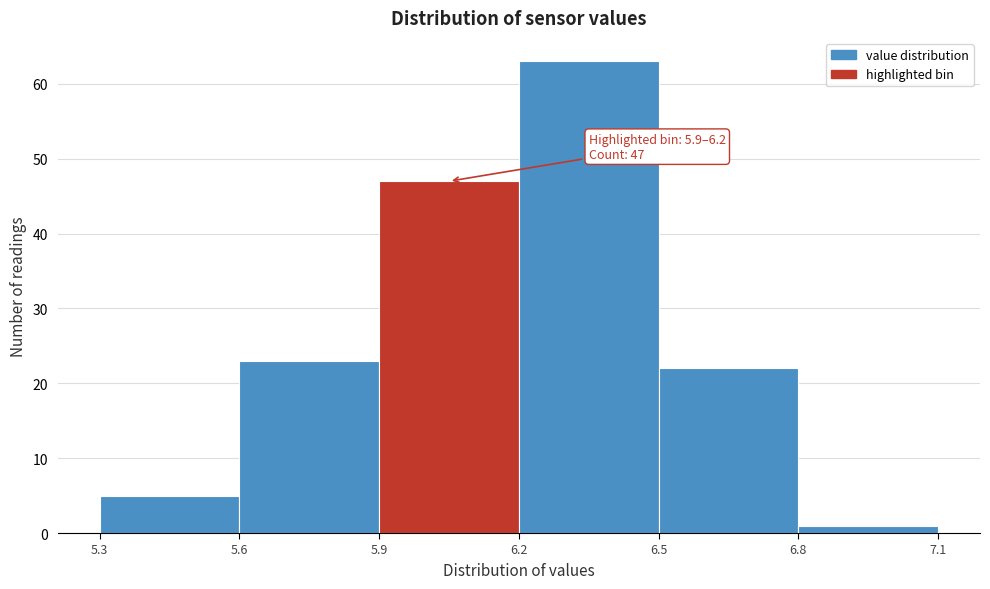

Over which range of the x-axis is the bar tallest?

6.2 to 6.5